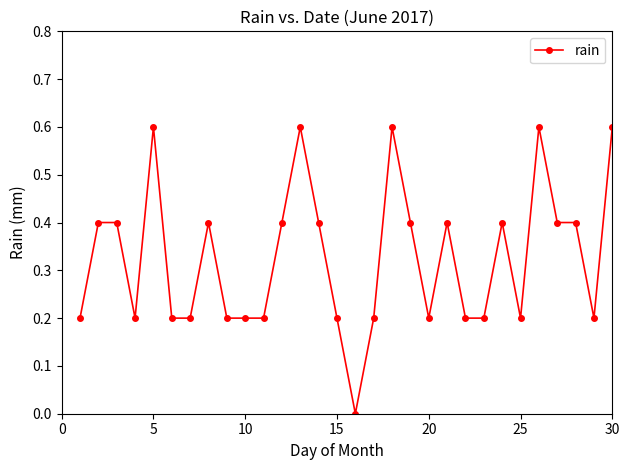

What is the difference between the maximum and second lowest values?

0.4